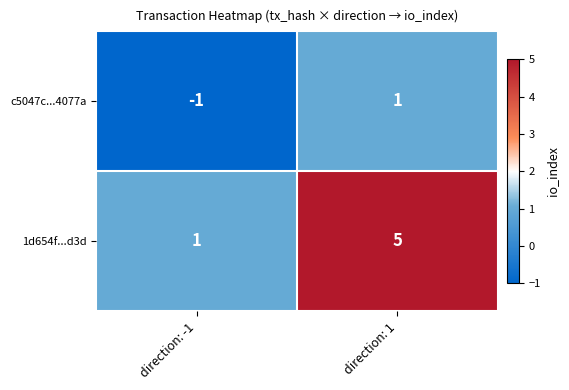

Rank the series by their average value, from lowest to highest.

c5047c...4077a, 1d654f...d3d